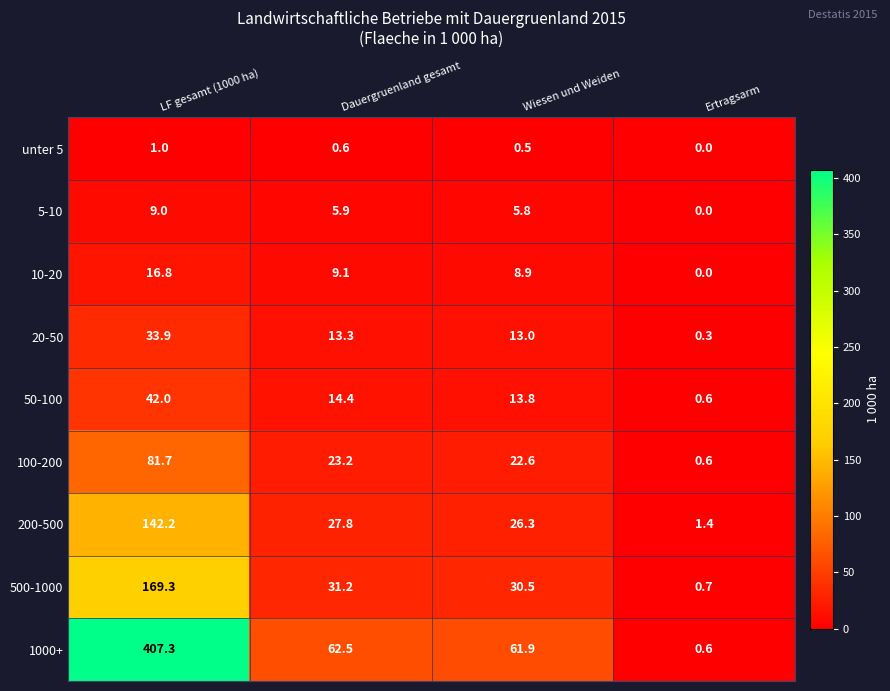

How many values in the 500-1000 series exceed 31?

2